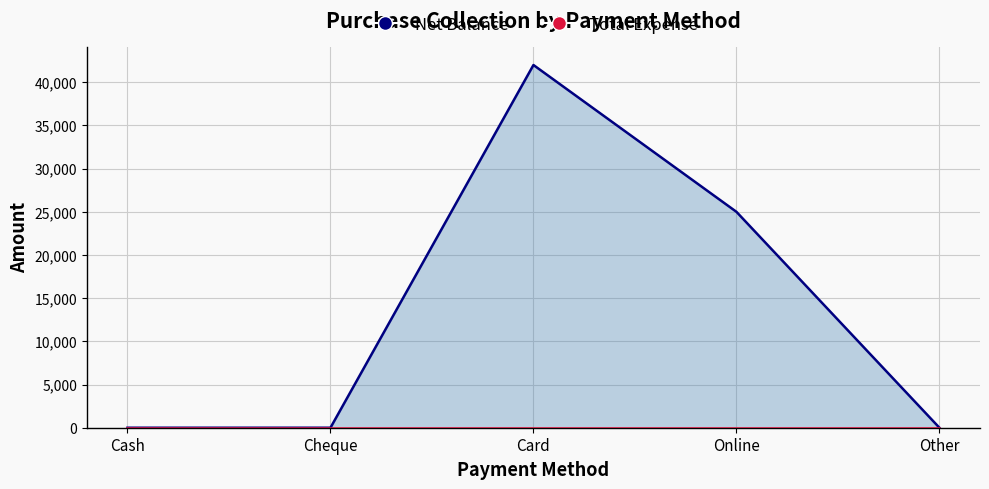

Rank the categories by value from highest to lowest.

Card, Online, Cash, Cheque, Other